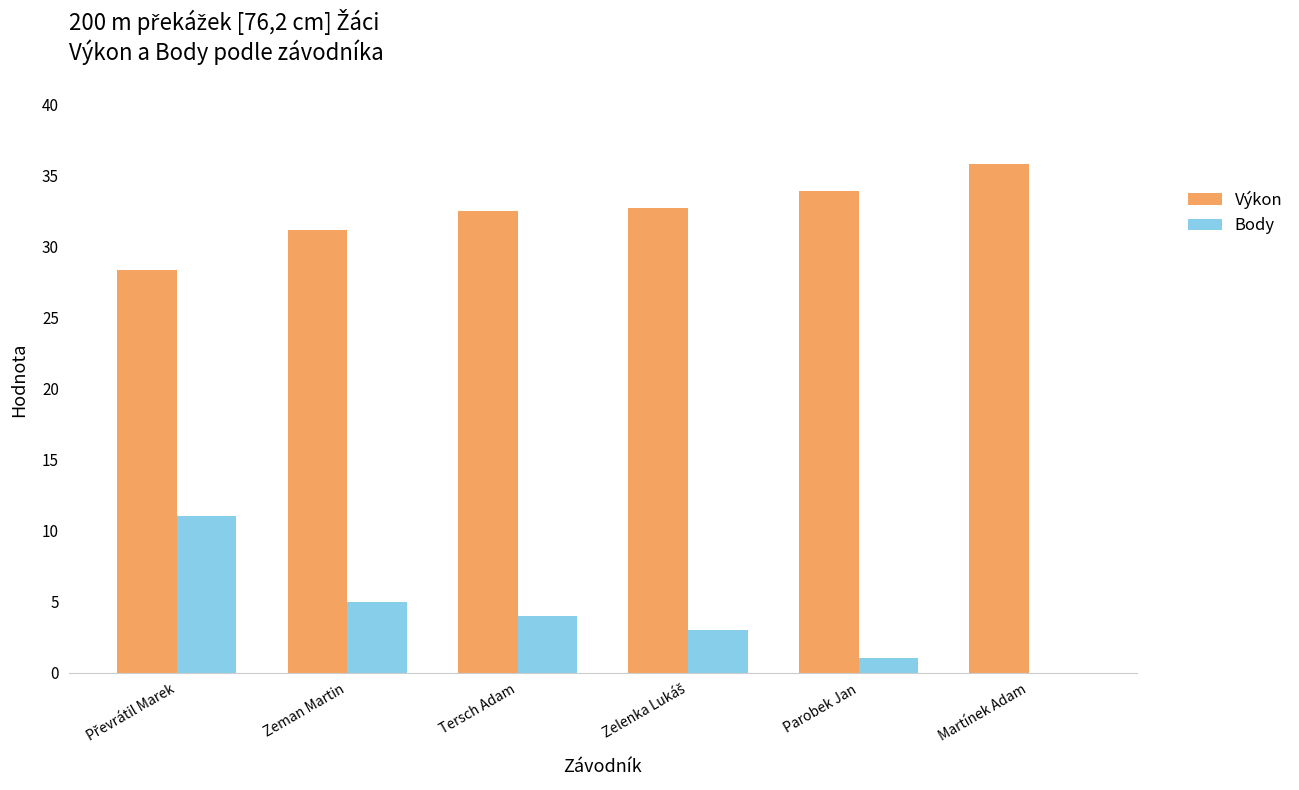

Where does the Výkon series first go above 32?

Tersch Adam